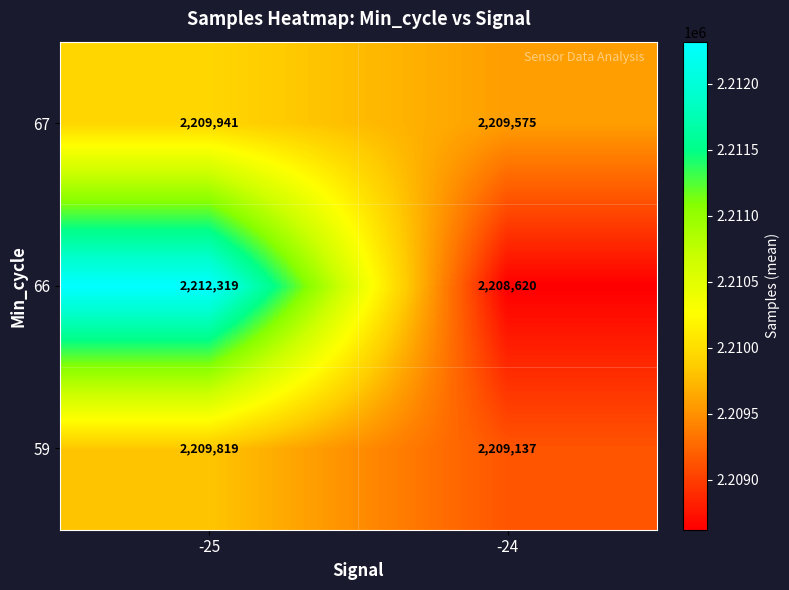

At which category does the chart reach its peak across all series?

-25